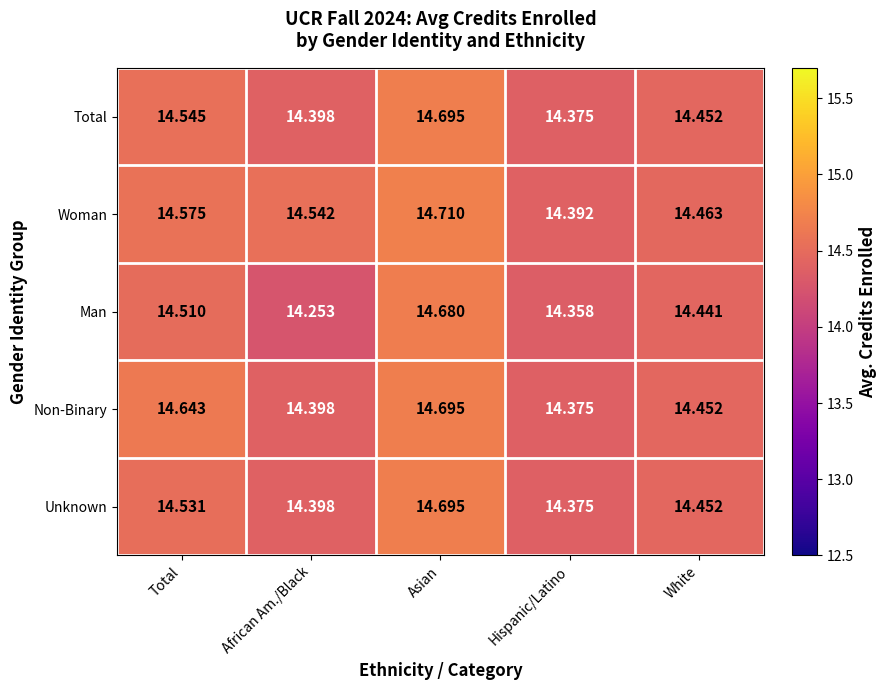

Between Asian and White, which series saw the biggest shift?

Woman